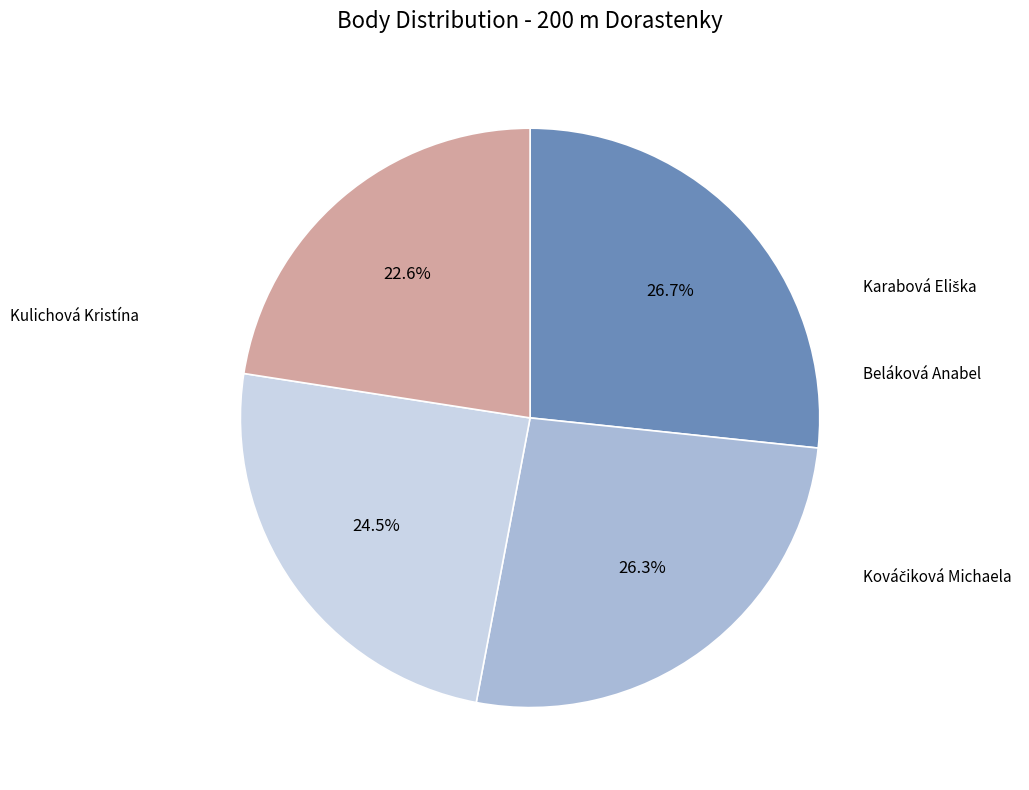

Is there any slice that represents more than half of the pie?

No